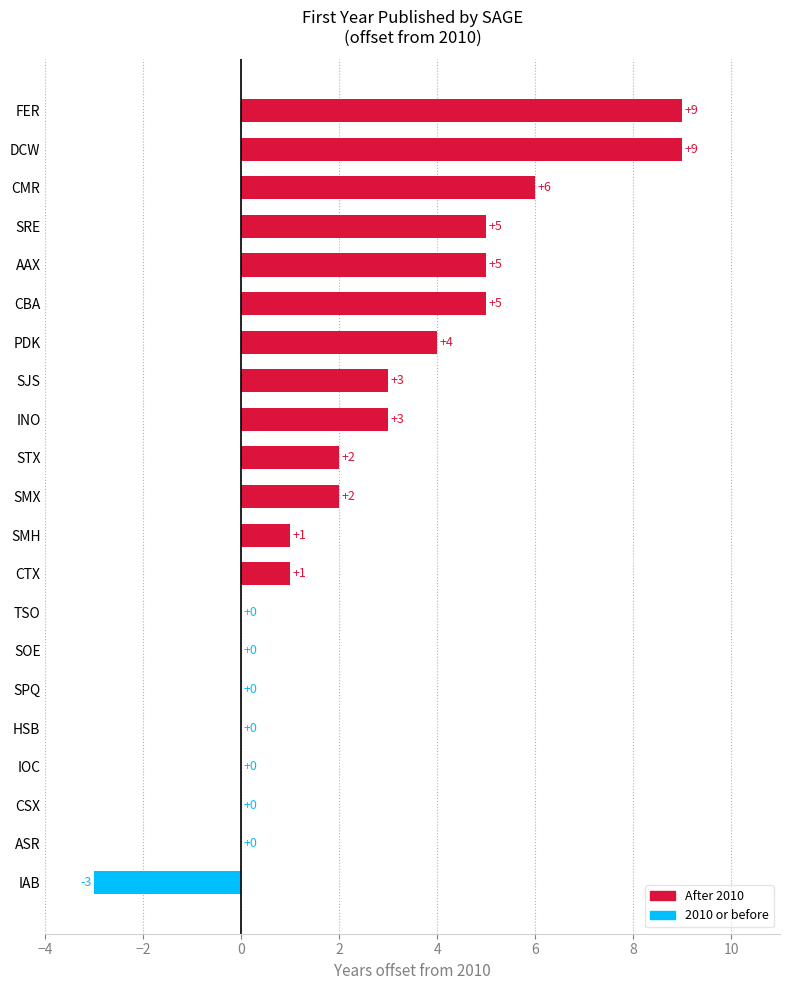

What is the sum of all values?

52